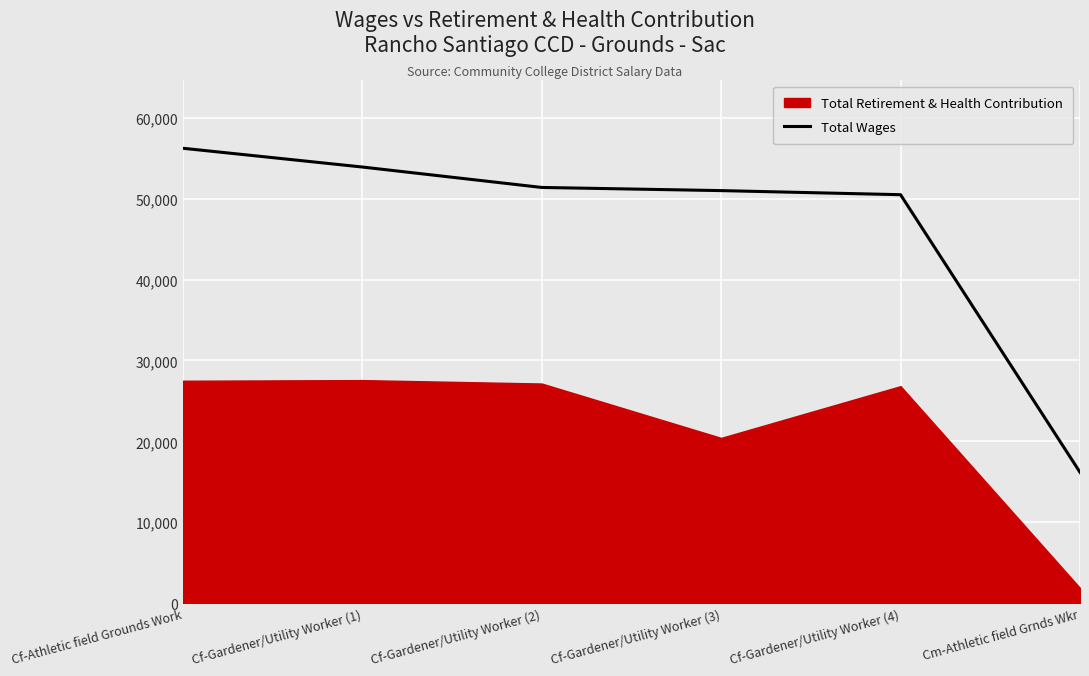

What is the difference between the maximum and minimum values?

40052